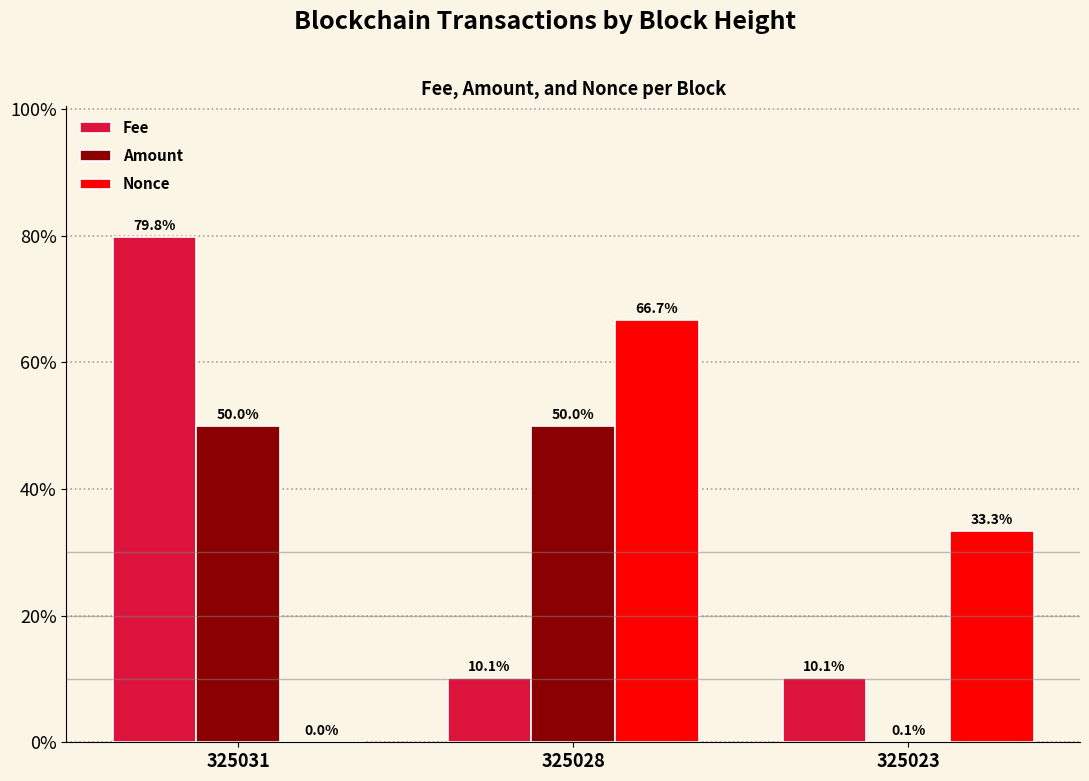

Where is Nonce nearest to the value 33?

325023